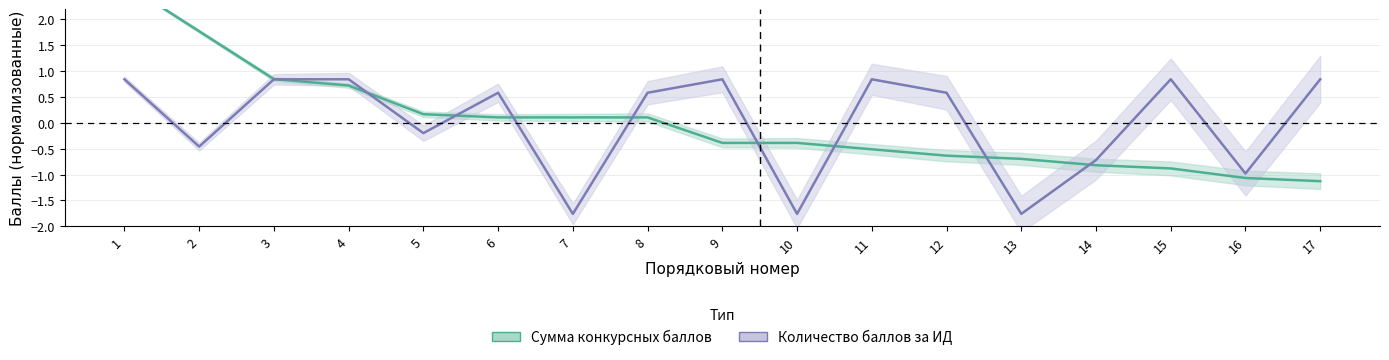

After their last crossing, which series has the higher values: Количество баллов за ИД or Сумма конкурсных баллов?

Количество баллов за ИД